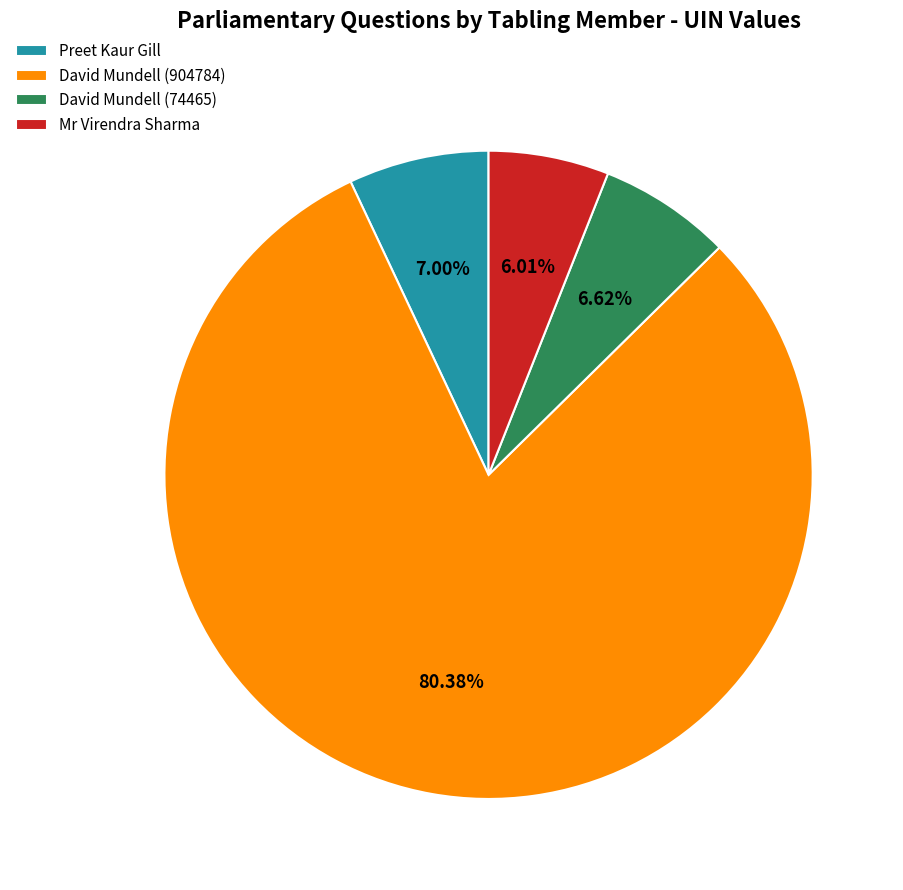

Is it true that David Mundell (74465) is 7% of the pie?

True